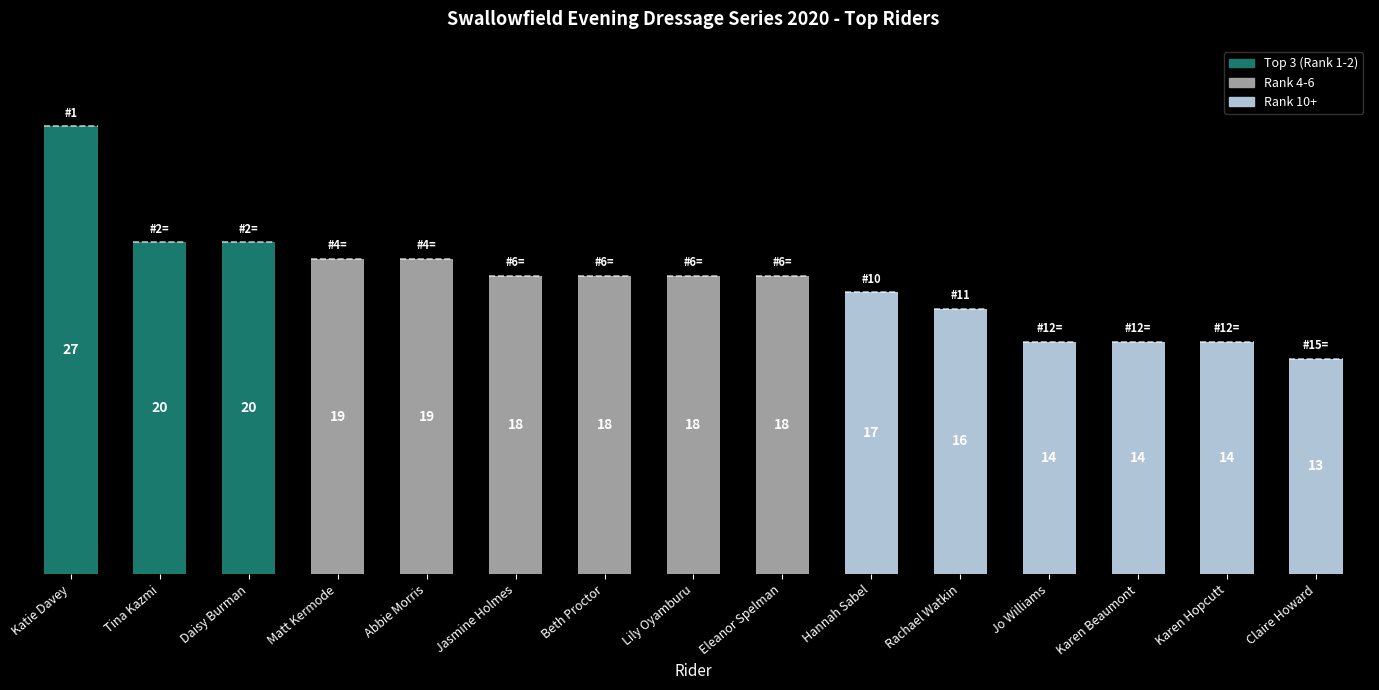

What is the minimum value shown in the chart?

13